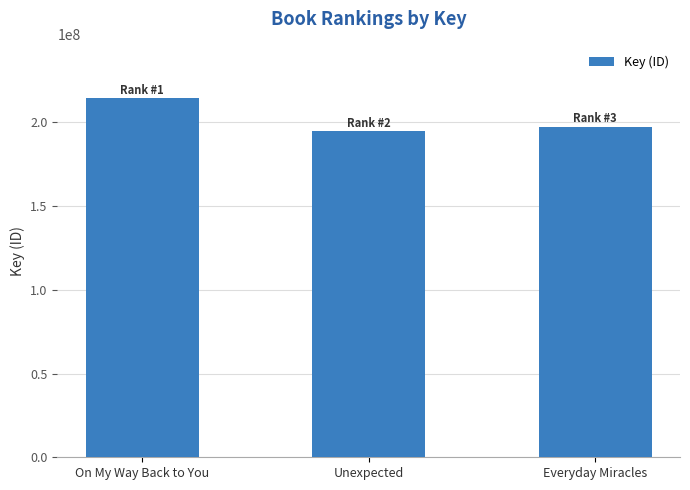

What is the approximate value at Unexpected, to the nearest 10?

194672800